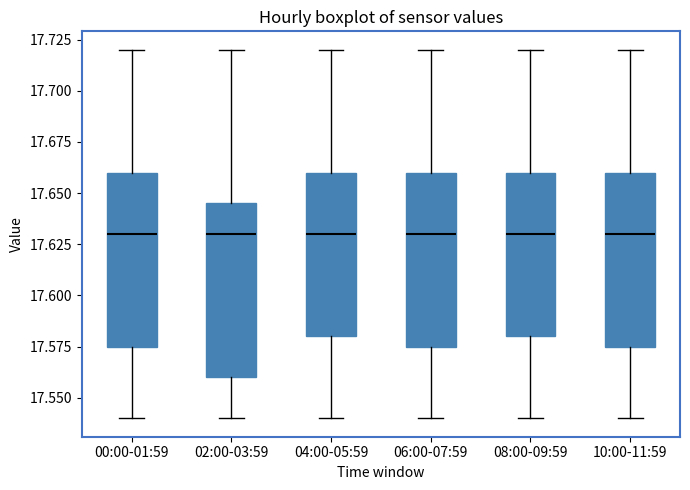

Where is the lower edge of the box for 00:00-01:59 on the y-axis? The values are not printed on the chart, so give them approximately, as read against the axis.

17.575